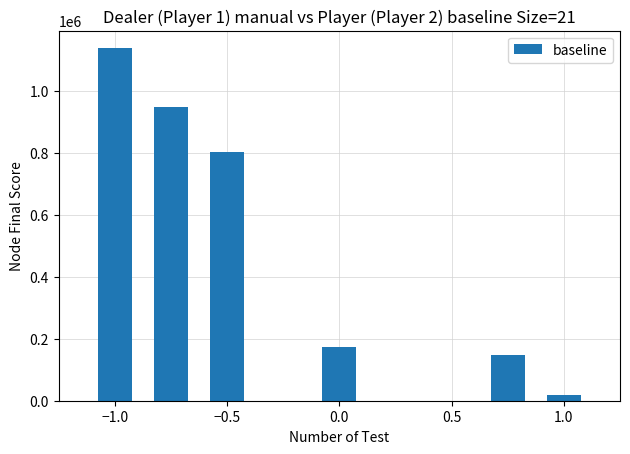

Does the chart contain any negative values?

No